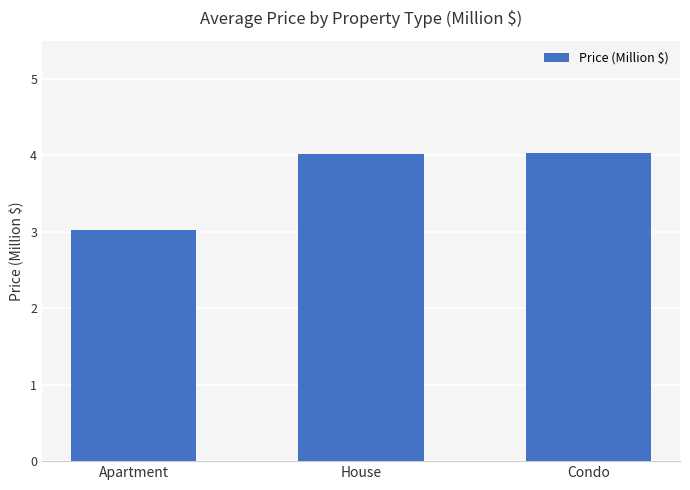

Where does the data first go above 4?

House